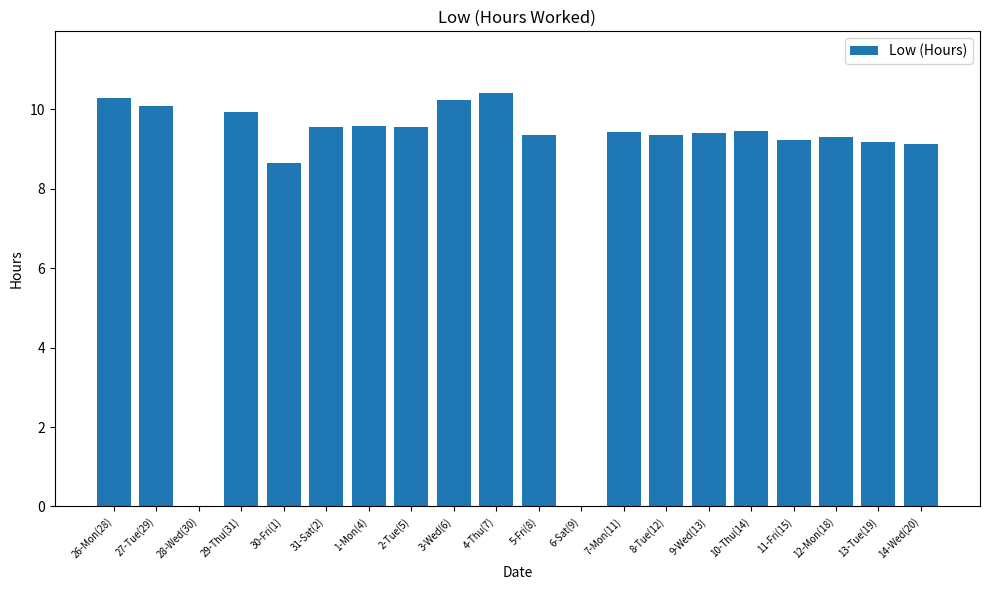

What is the maximum value shown in the chart?

10.4